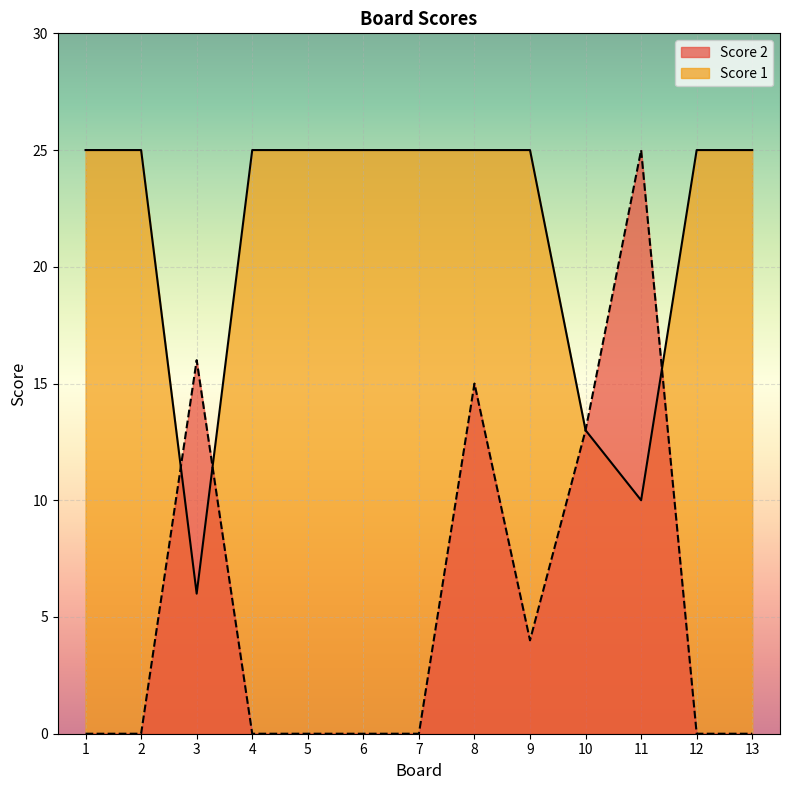

Which series has the largest total across all categories?

Score 1